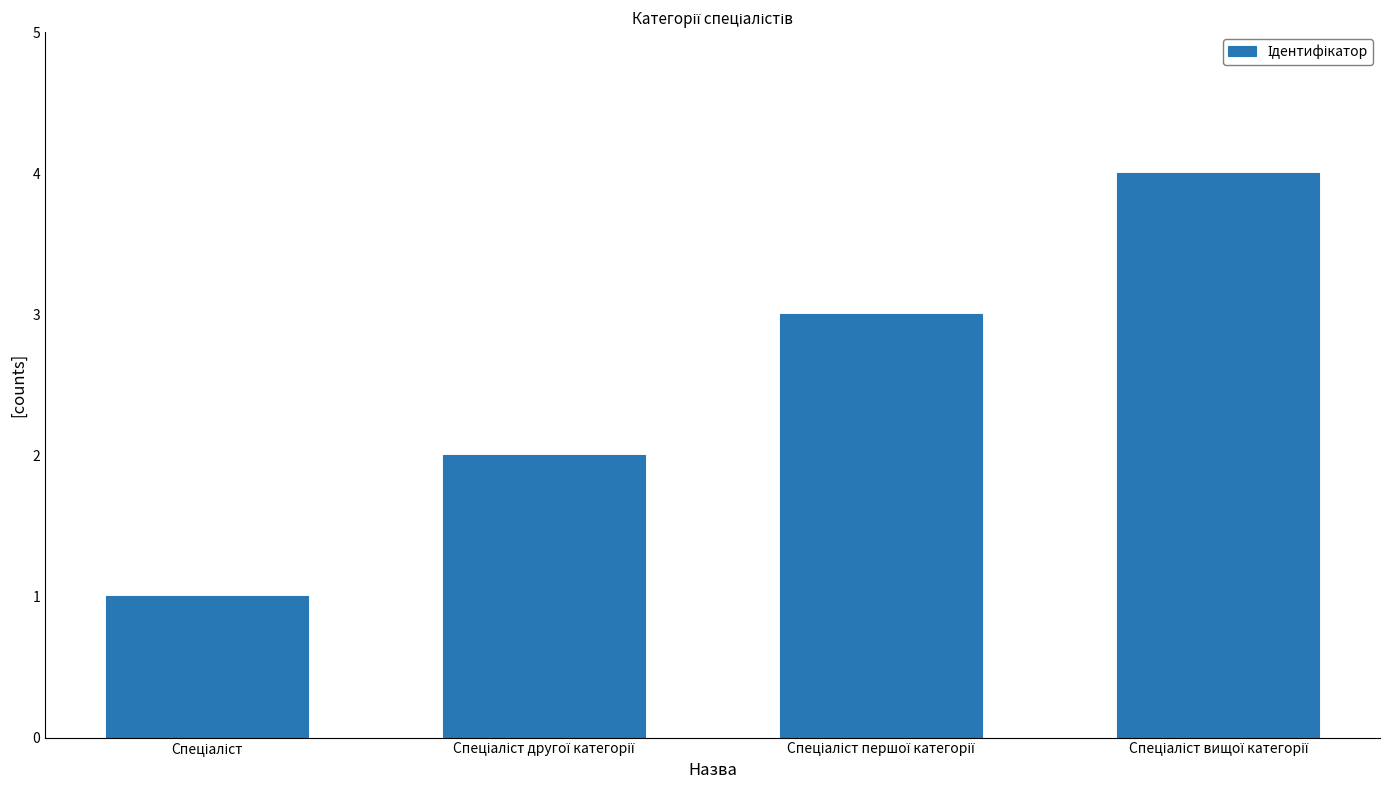

How many data points does each series have?

4